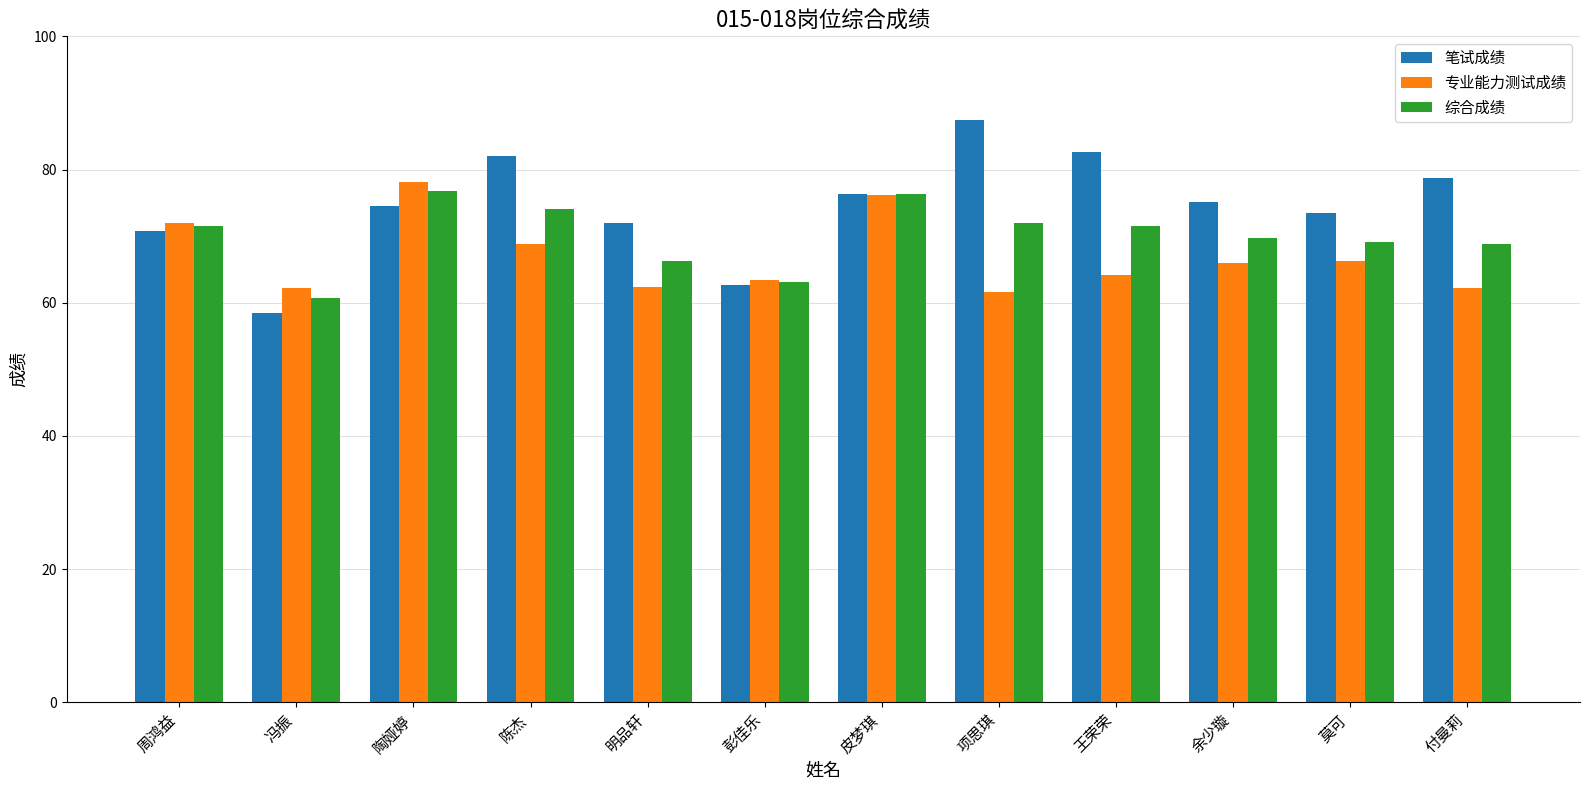

True or false: 笔试成绩 has a value of 87.4 at 项思琪.

True